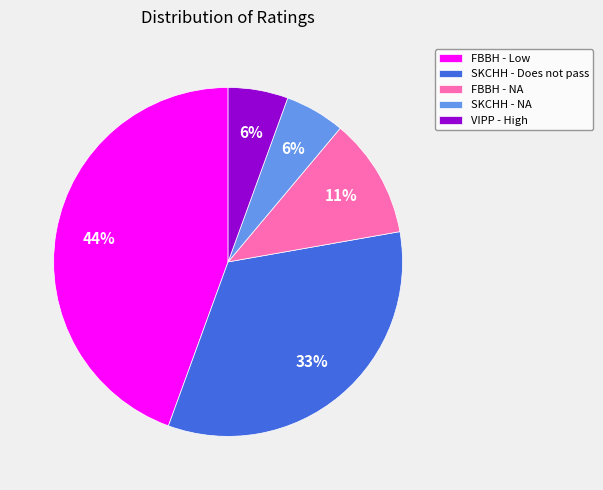

Which category has the biggest portion of the pie?

FBBH - Low